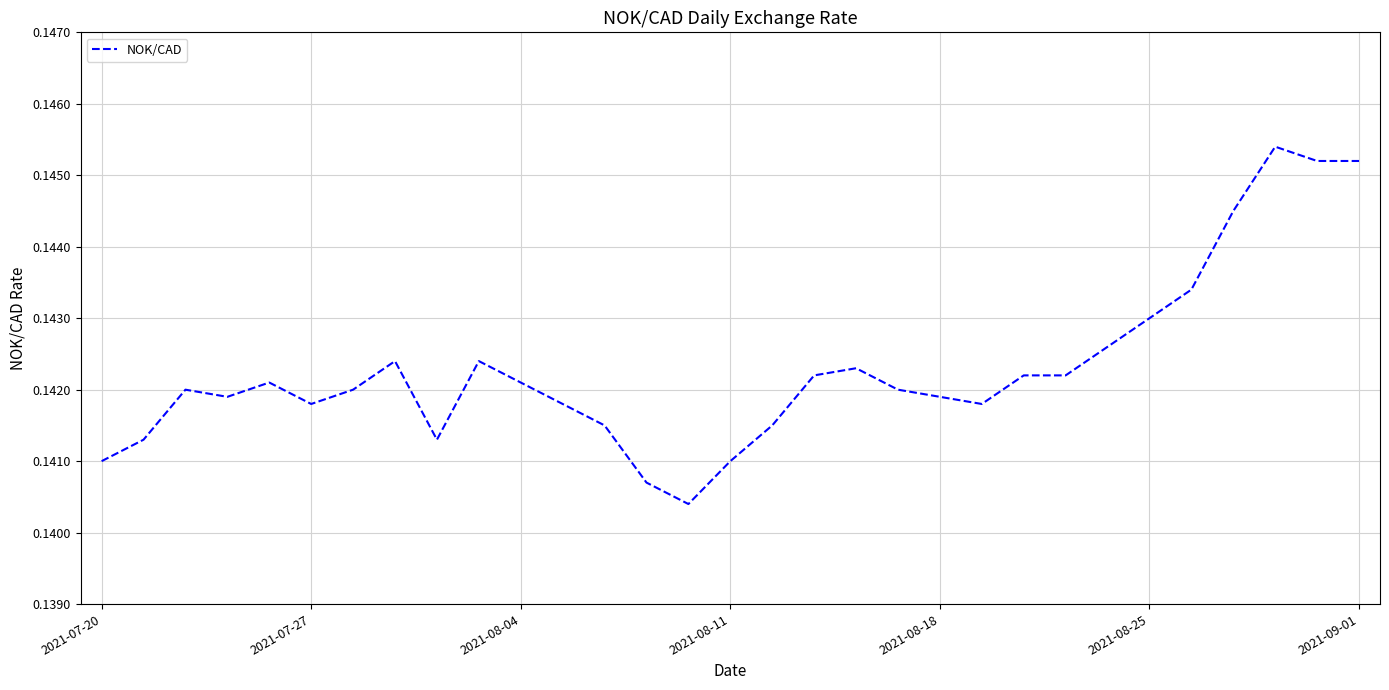

Is it true that the value at 2021-09-01 is 0.2?

False